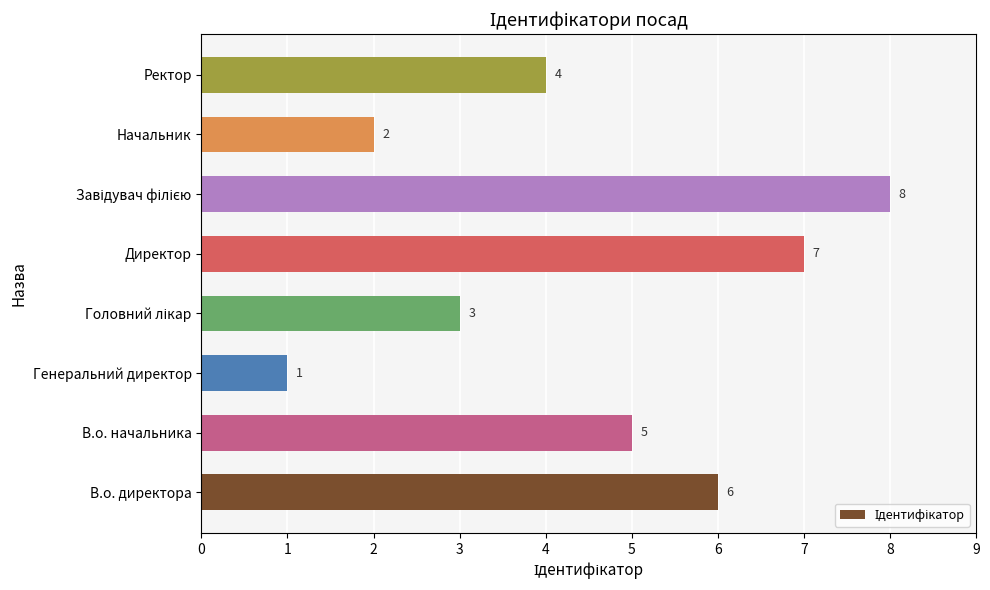

Count the values in the range 3 to 7.

5